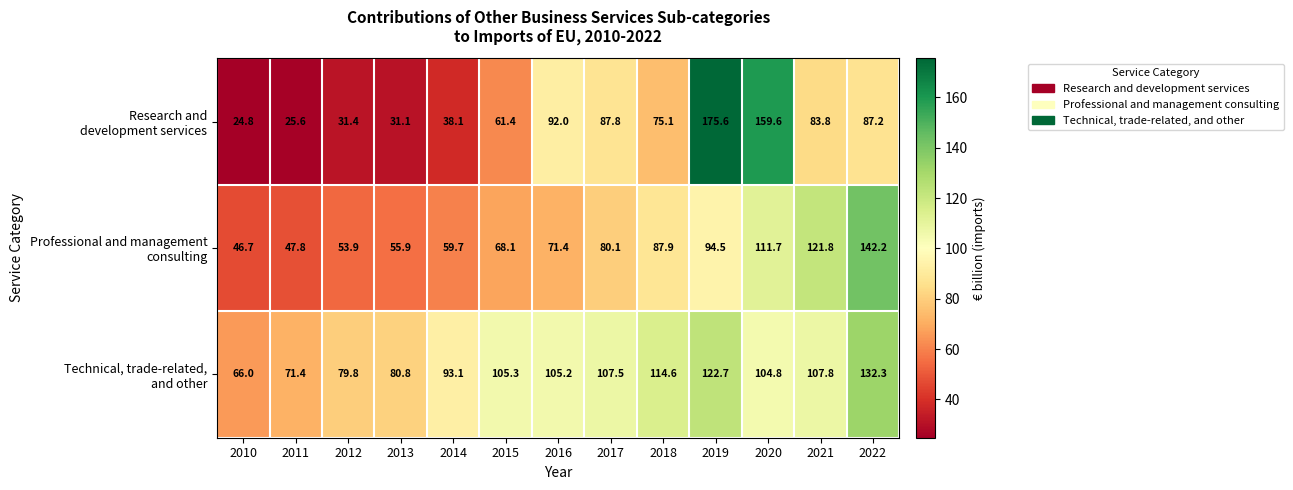

At which category is the sum across all series the highest?

2019